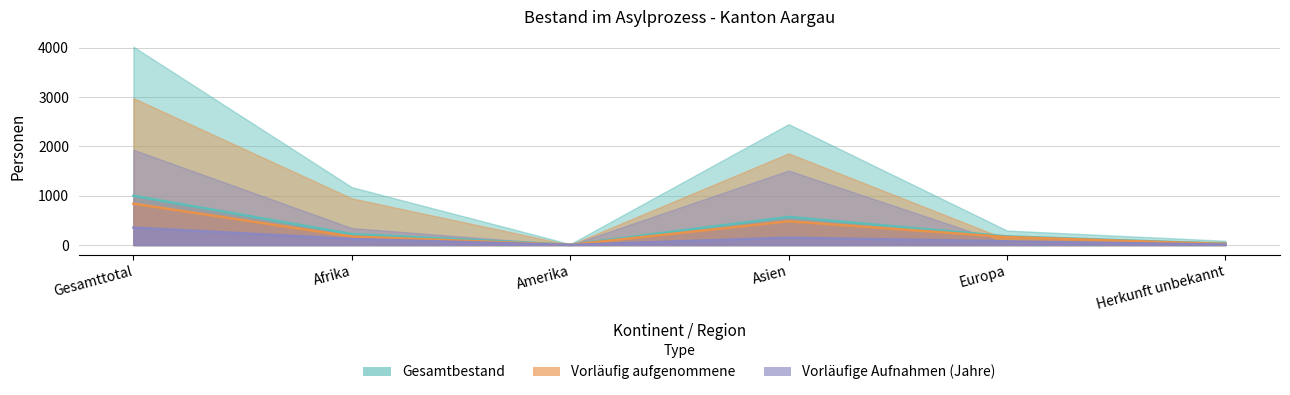

Is it true that VA > 7 Jahre equals 126 at Europa?

False